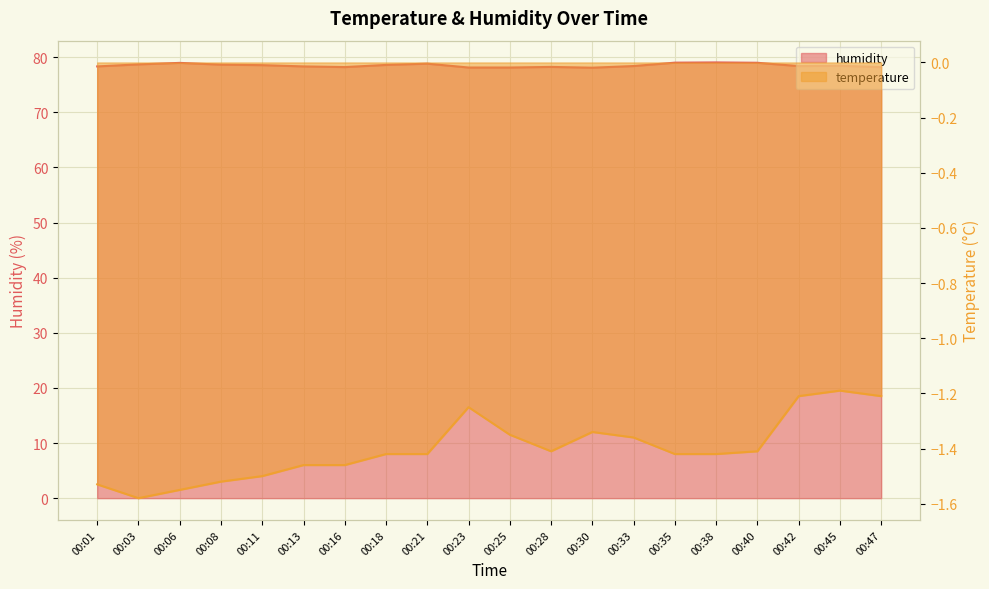

At which category is the sum across all series the highest?

00:38